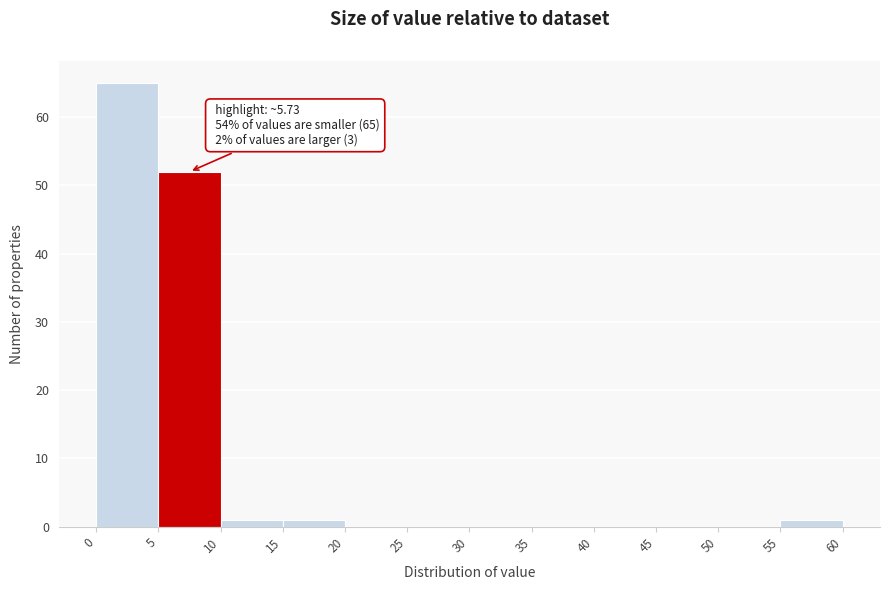

Over which range of the x-axis is the bar tallest?

0 to 5